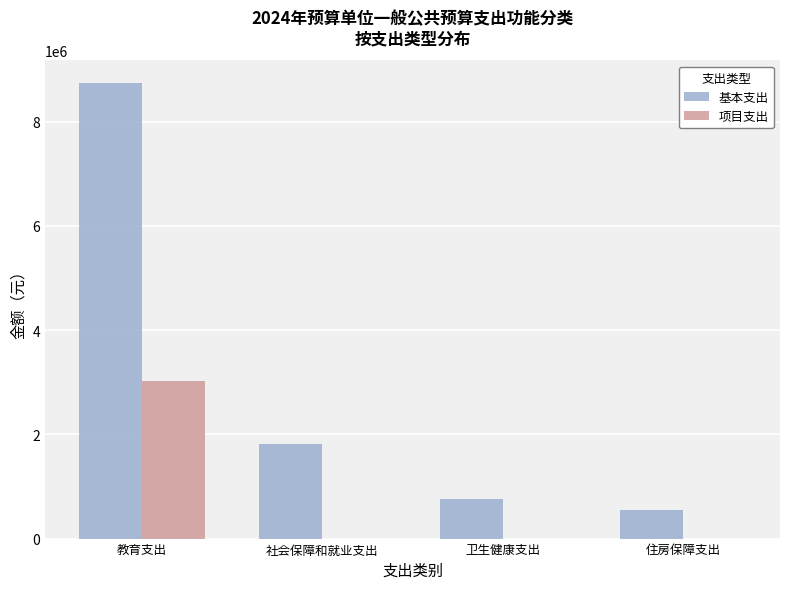

Which label corresponds to the largest value in the chart?

教育支出